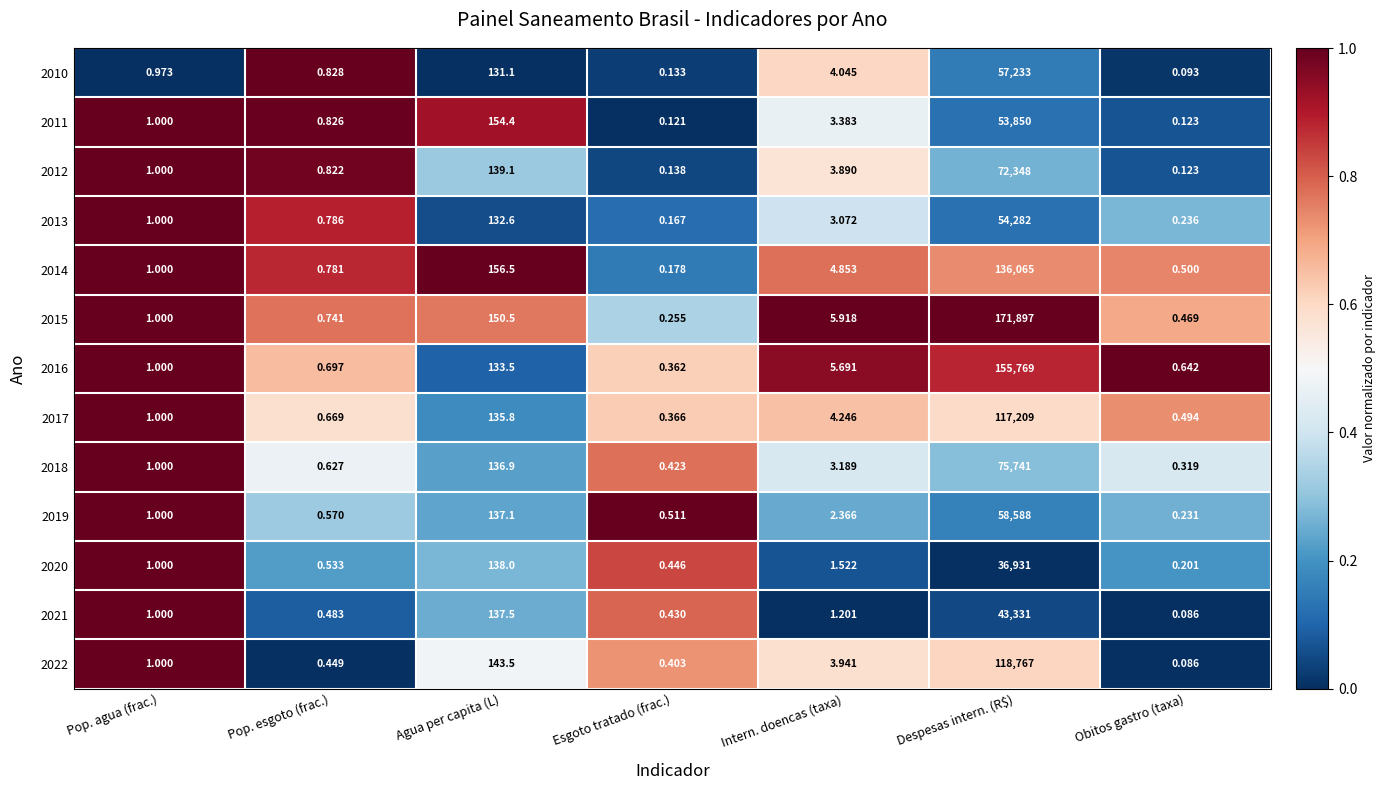

Which category has the highest value across all series?

Despesas intern. (R$)